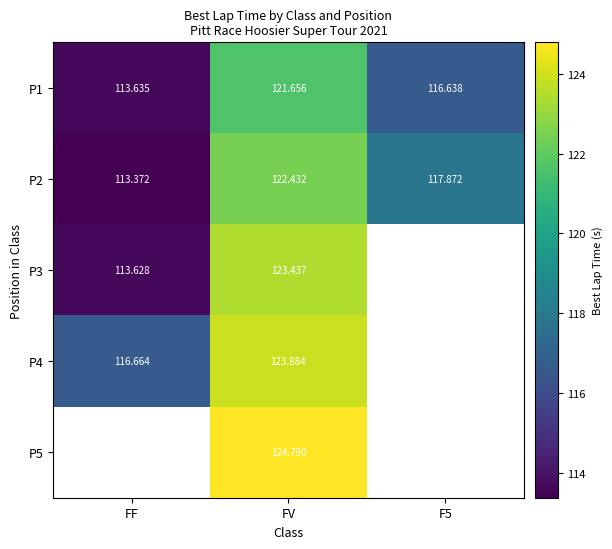

Which category has the highest value in the P2 series?

FV